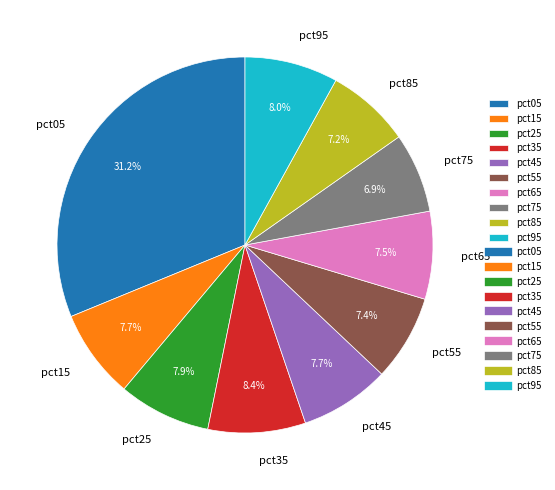

What percentage is the pct85 slice, to the nearest percent?

7%